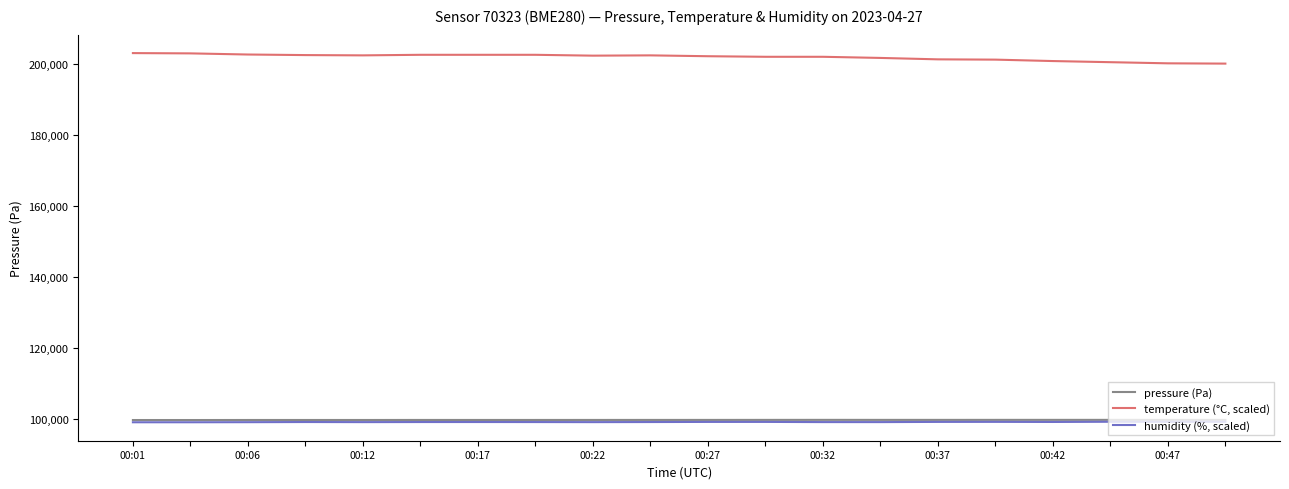

List the series in order of their peak value, highest first.

temperature (°C, scaled), pressure (Pa), humidity (%, scaled)